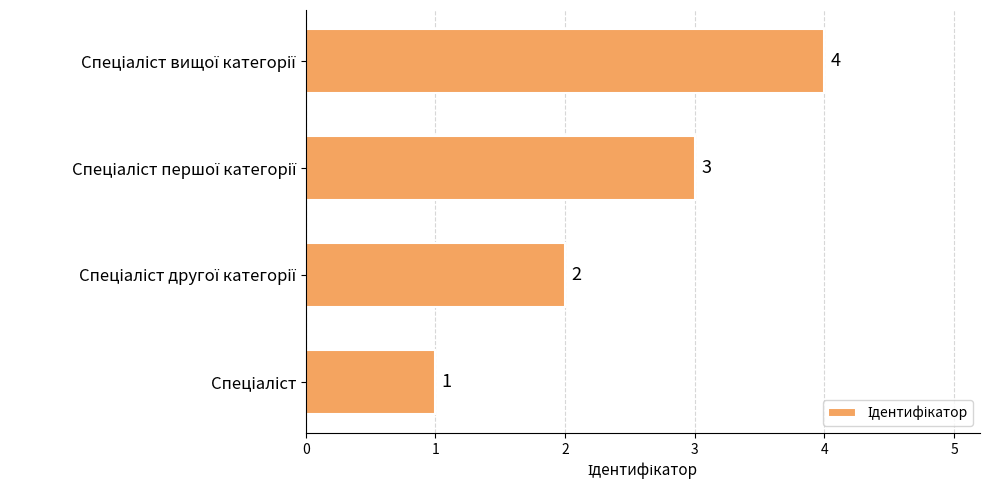

How many values are below 3?

2